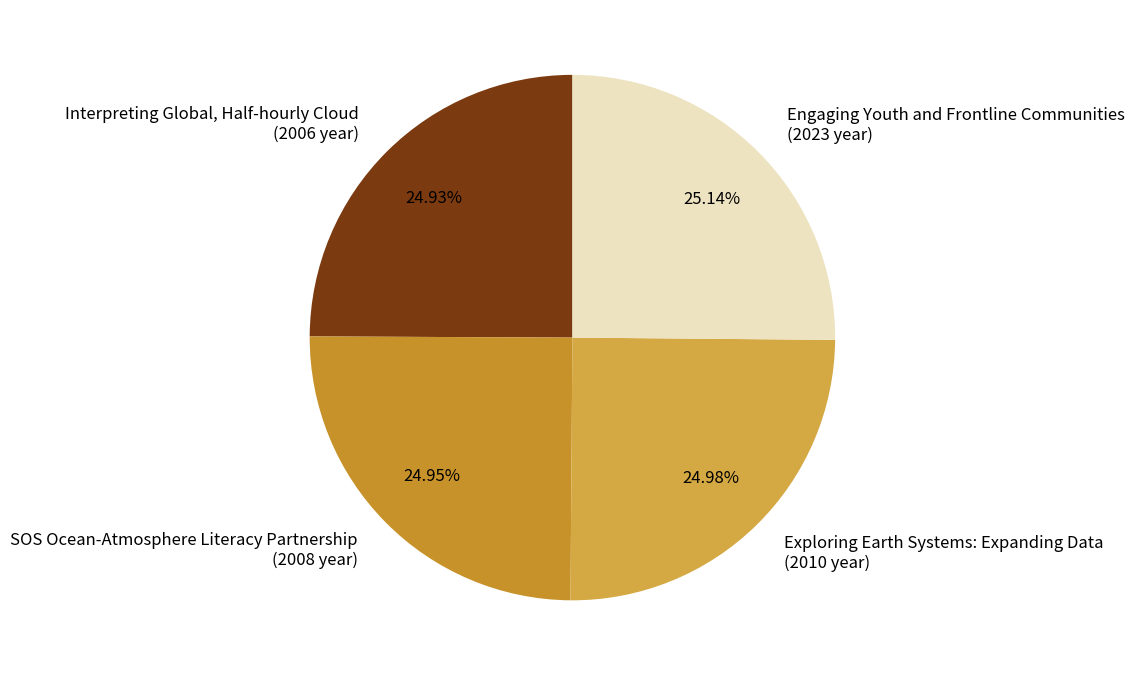

How many segments does this pie chart have?

4